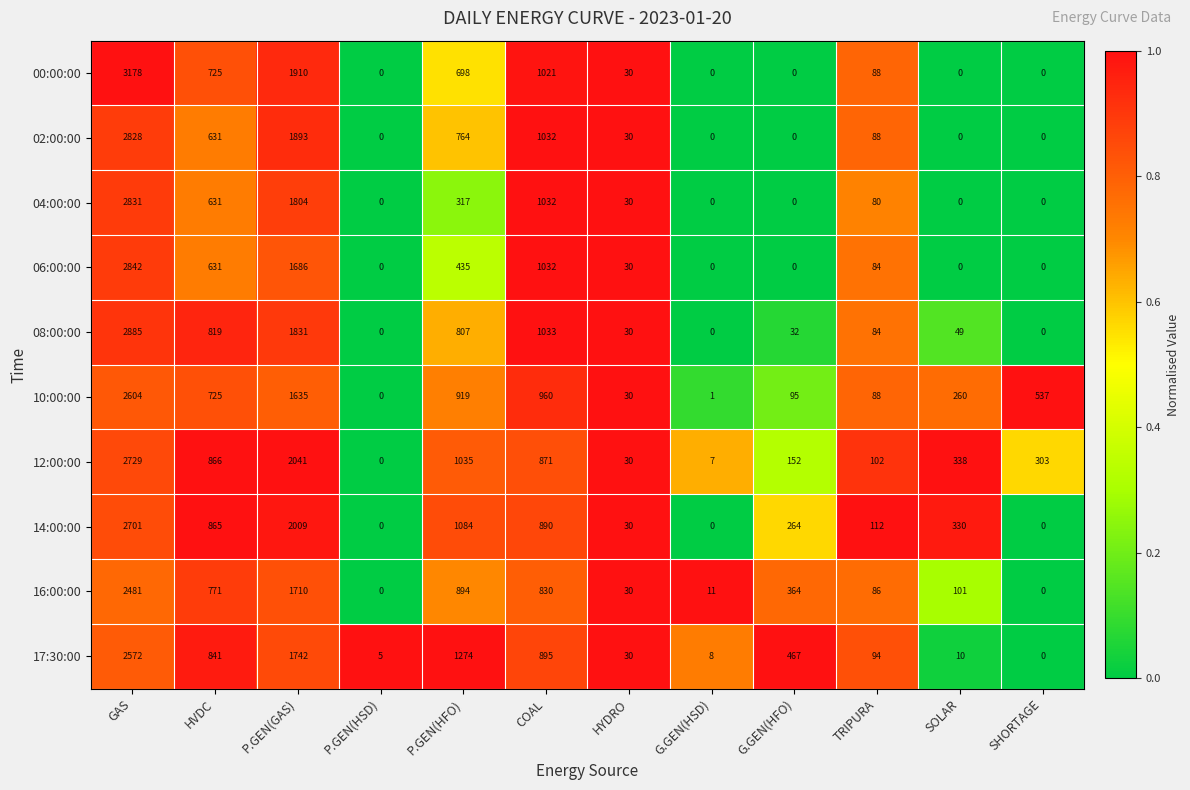

Rank the series at P.GEN(GAS) from highest to lowest value.

12:00:00, 14:00:00, 00:00:00, 02:00:00, 08:00:00, 04:00:00, 17:30:00, 16:00:00, 06:00:00, 10:00:00